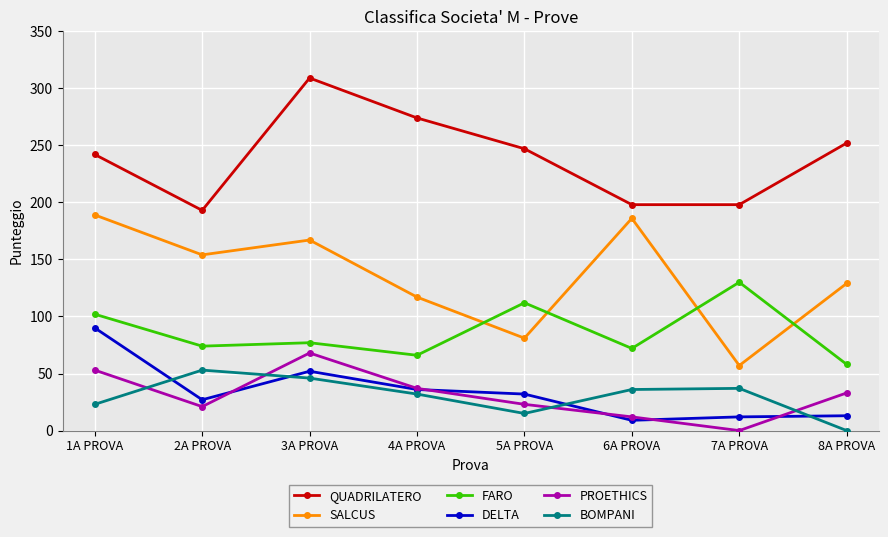

What is the spread (max minus min) of values at 5A PROVA?

232